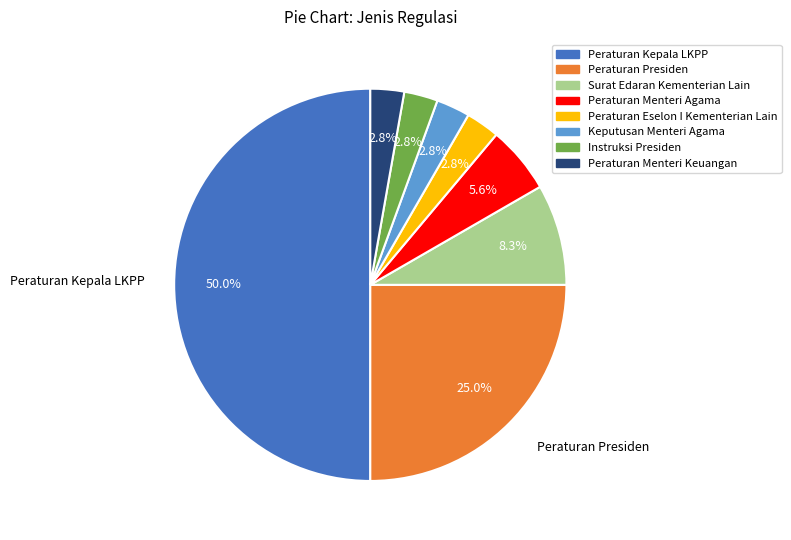

Is it true that Peraturan Presiden is 25% of the pie?

True